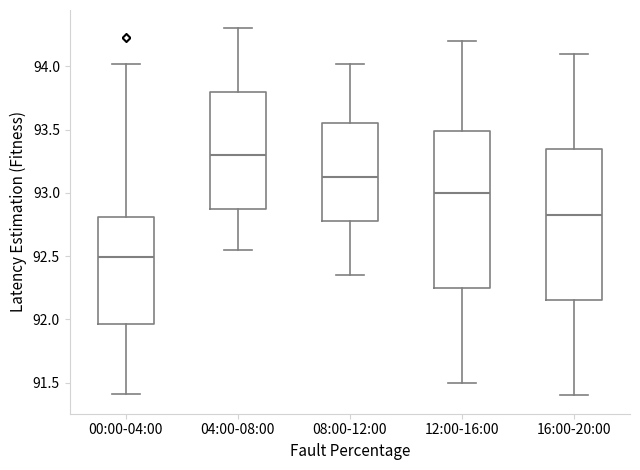

Reading left to right, read every box against the y-axis: the position of its median line, the range the box covers, and the ends of its whiskers. The values are not printed on the chart, so give them approximately, as read against the axis.

00:00-04:00: median 92.50, box 91.95 to 92.80, whiskers 91.40 to 94.00
04:00-08:00: median 93.30, box 92.90 to 93.80, whiskers 92.55 to 94.30
08:00-12:00: median 93.15, box 92.80 to 93.55, whiskers 92.35 to 94.00
12:00-16:00: median 93.00, box 92.25 to 93.50, whiskers 91.50 to 94.20
16:00-20:00: median 92.85, box 92.15 to 93.35, whiskers 91.40 to 94.10